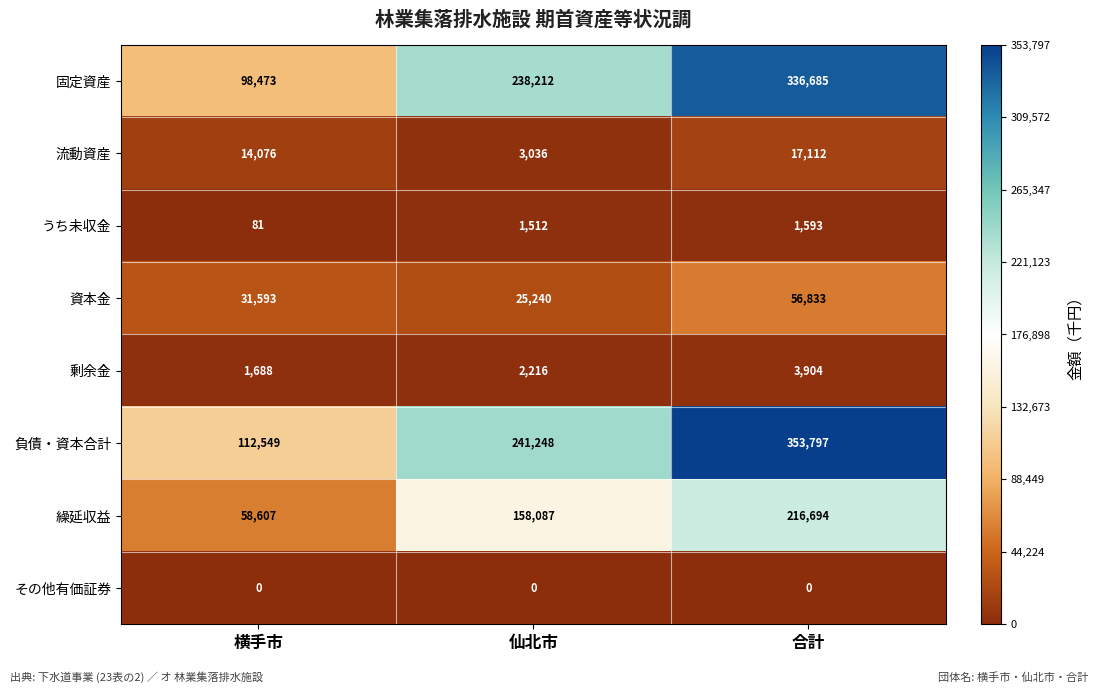

How many 繰延収益 values are between 58607 and 216694?

3